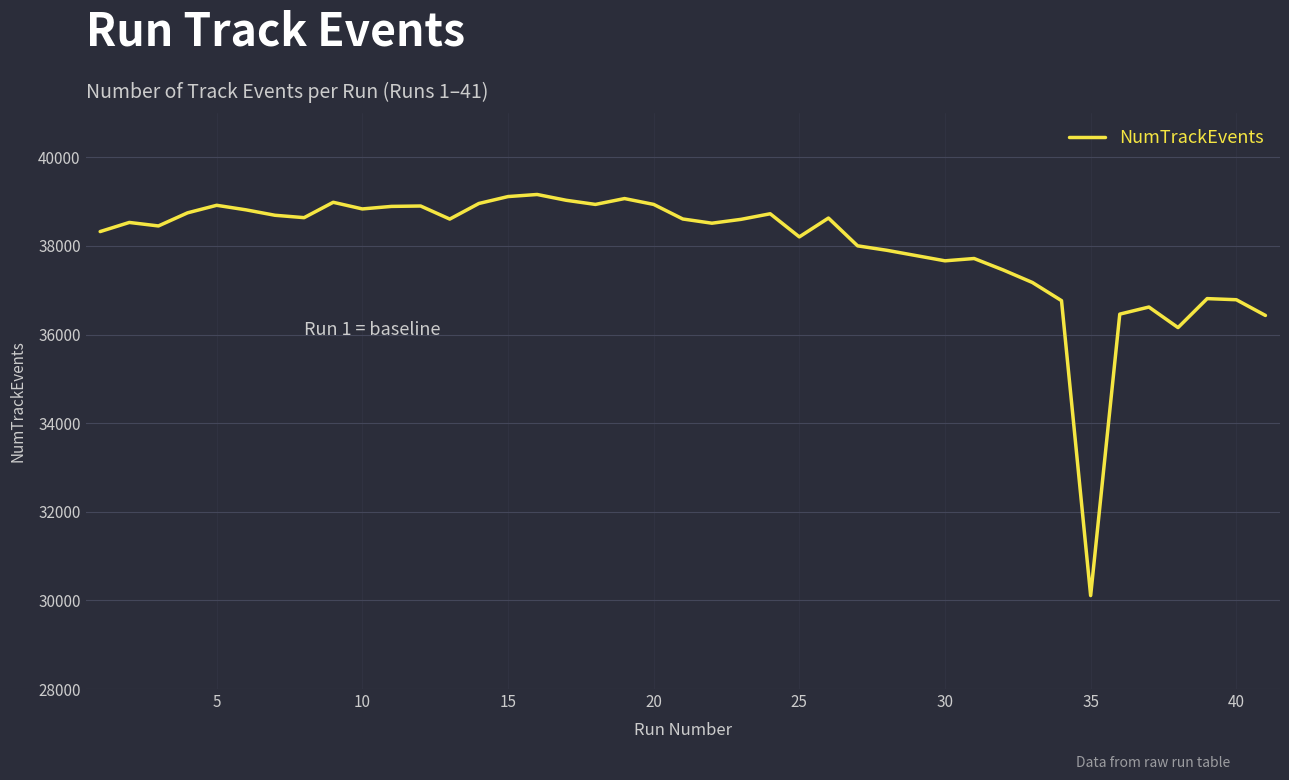

What is the greatest value displayed?

39161